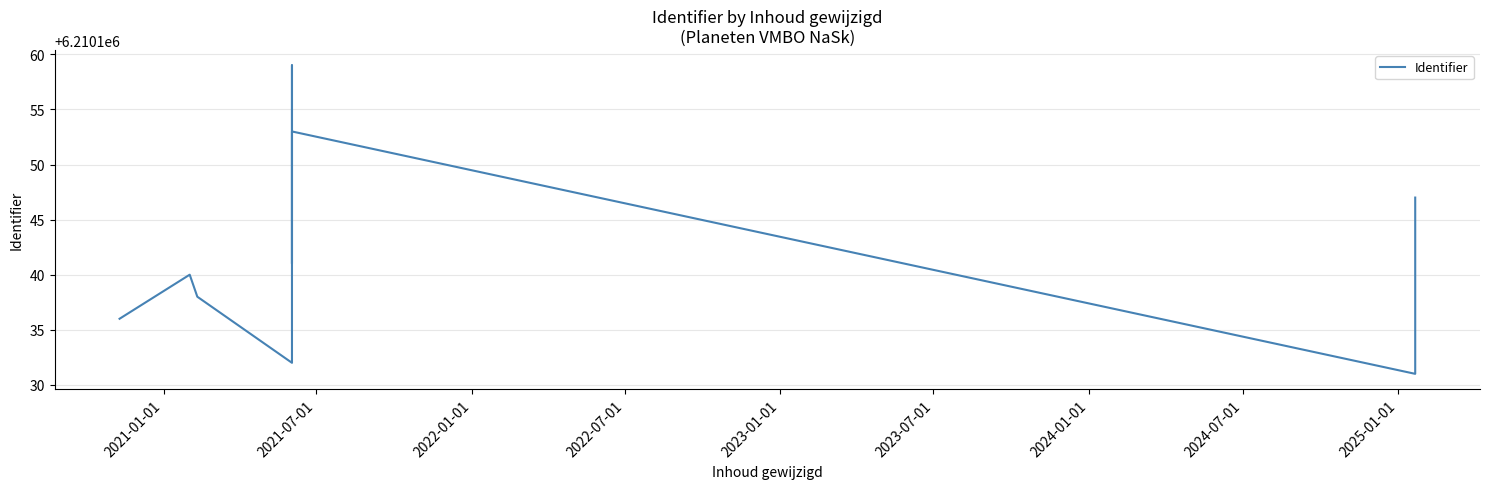

How many data points does each series have?

11